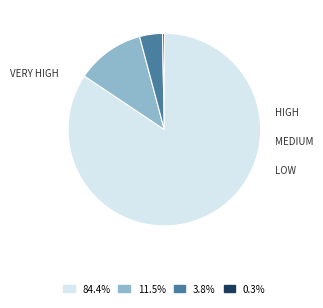

Is there a majority slice in this chart?

Yes